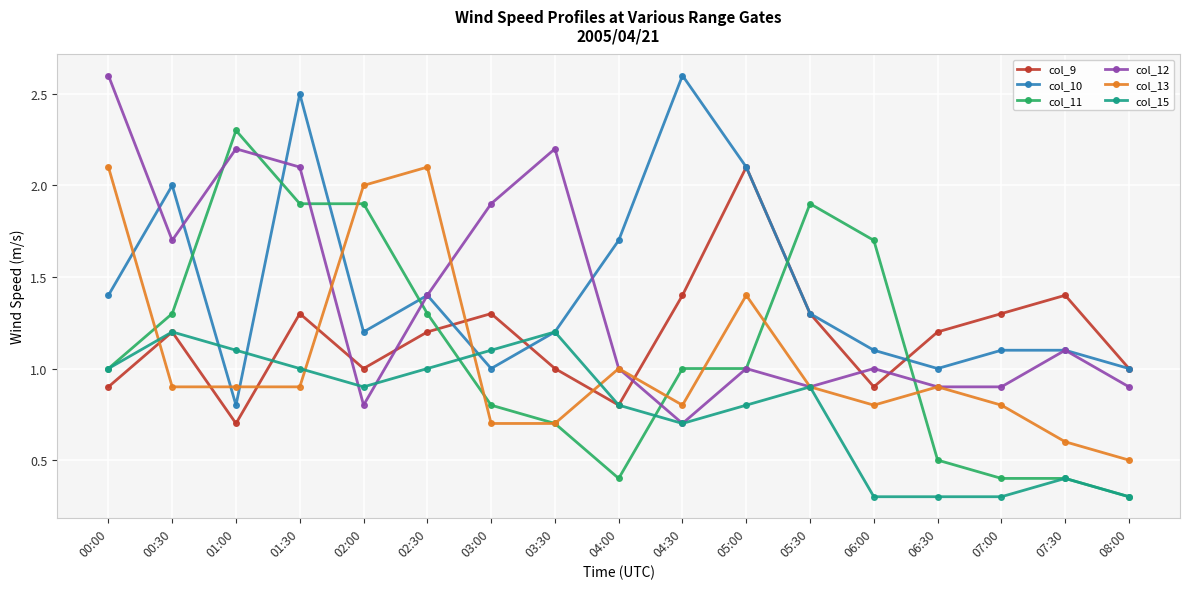

The col_9 series shows 0.4 at 00:00. True or false?

False